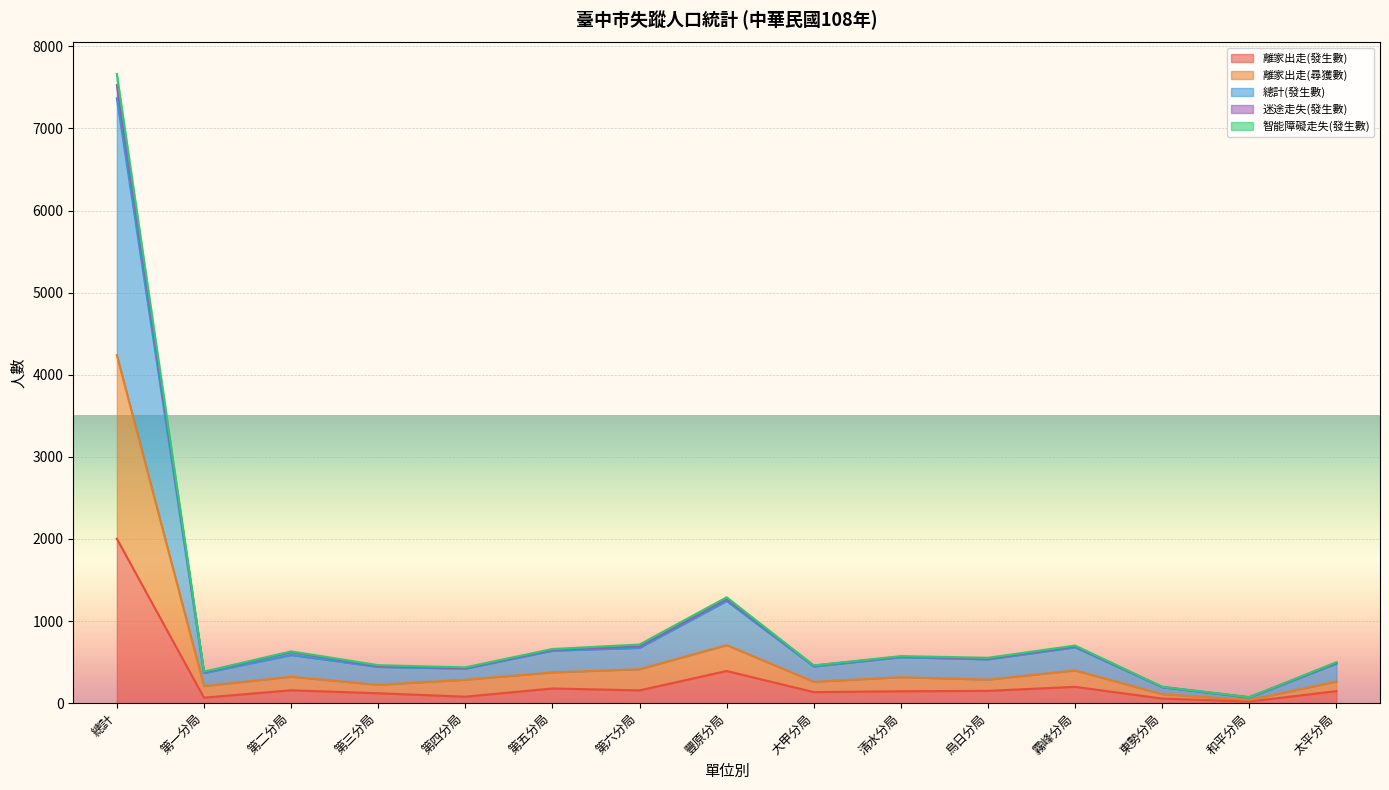

What value does the 離家出走(尋獲數) series have at 烏日分局, to the nearest 10?

290